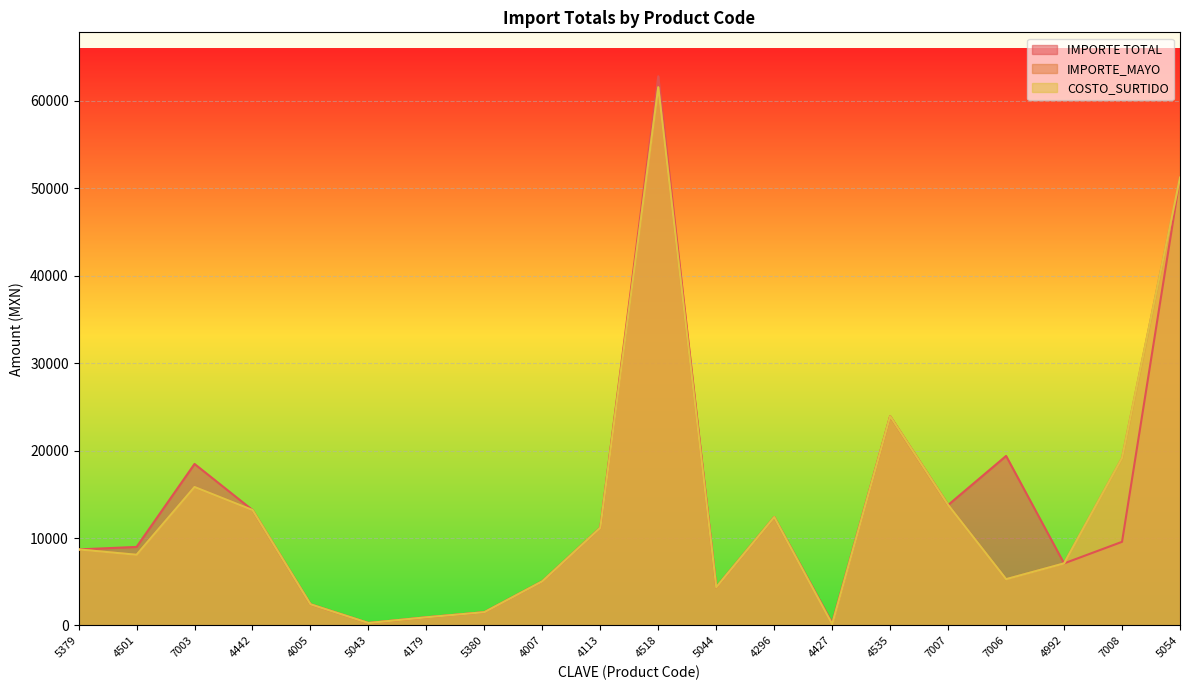

Reading right to left, transcribe all the data shown in this chart.

IMPORTE TOTAL: 5054=51242.8	7008=9563.0	4992=7095.1	7006=19391.3	7007=13780.2	4535=23925.0	4427=265.4	4296=12388.6	5044=4363.2	4518=62830.0	4113=11170.8	4007=5044.9	5380=1512.0	4179=927.5	5043=274.3	4005=2415.6	4442=13200.0	7003=18474.3	4501=8980.5	5379=8693.5
IMPORTE_MAYO: 5054=51242.8	7008=19150.3	4992=7095.1	7006=5288.6	7007=13780.2	4535=23925.0	4427=132.7	4296=12388.6	5044=4363.2	4518=61573.4	4113=11170.8	4007=5044.9	5380=1512.0	4179=927.5	5043=274.3	4005=2415.6	4442=13200.0	7003=15835.1	4501=8082.4	5379=8693.5
COSTO_SURTIDO: 5054=51242.8	7008=19150.3	4992=7095.1	7006=5288.6	7007=13780.2	4535=23925.0	4427=132.7	4296=12388.6	5044=4363.2	4518=61573.4	4113=11170.8	4007=5044.9	5380=1512.0	4179=927.5	5043=274.3	4005=2415.6	4442=13200.0	7003=15835.1	4501=8082.4	5379=8693.5